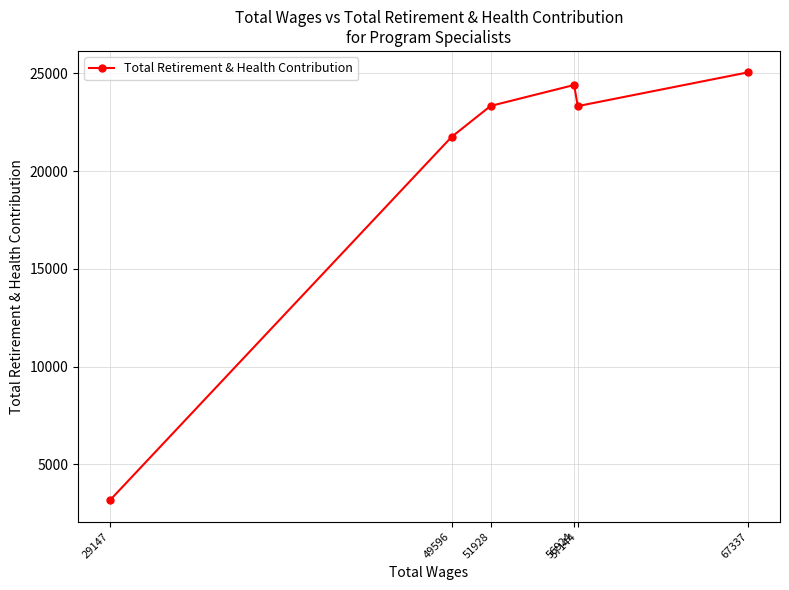

Reading left to right, extract all data points from this chart.

67337=25056	57144=23328	56924=24408	51928=23337	49596=21754	29147=3168